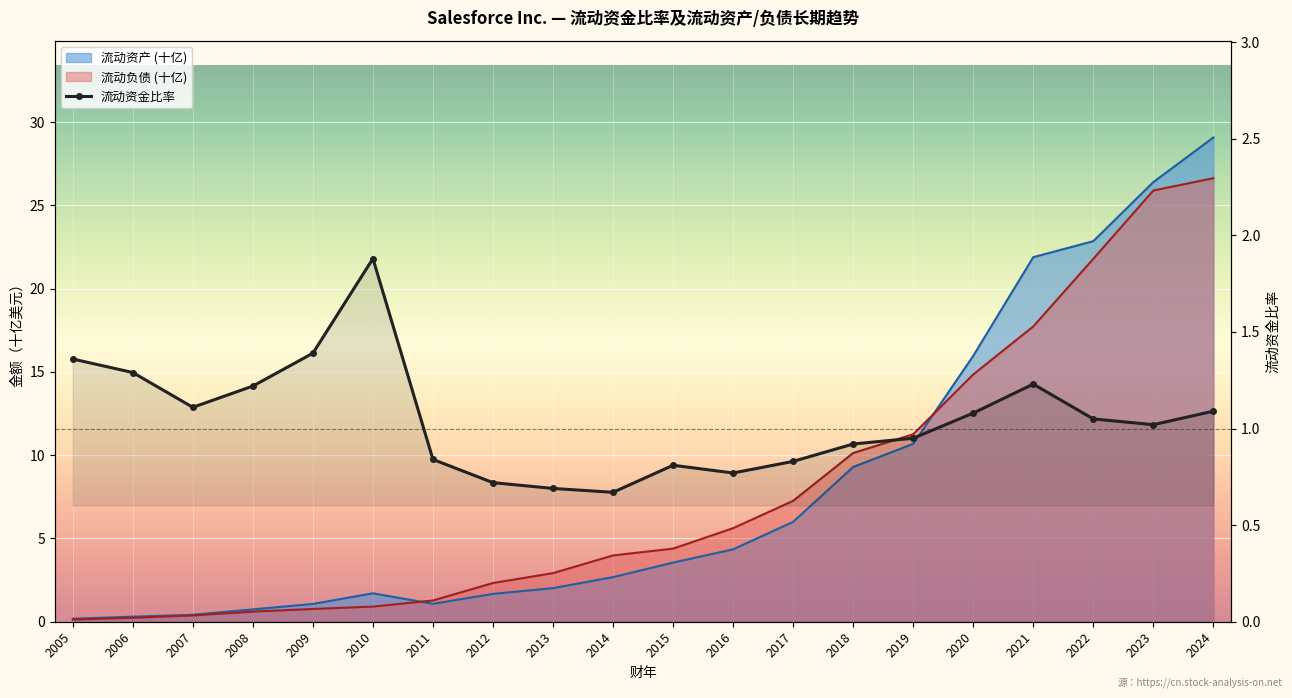

Reading left to right, extract all data points from this chart.

1.4	1.3	1.1	1.2	1.4	1.9	0.8	0.7	0.7	0.7	0.8	0.8	0.8	0.9	0.9	1.1	1.2	1.1	1.0	1.1